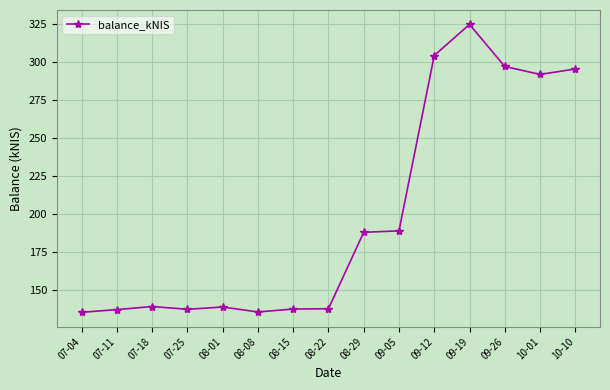

What position from the left is 08-15?

7